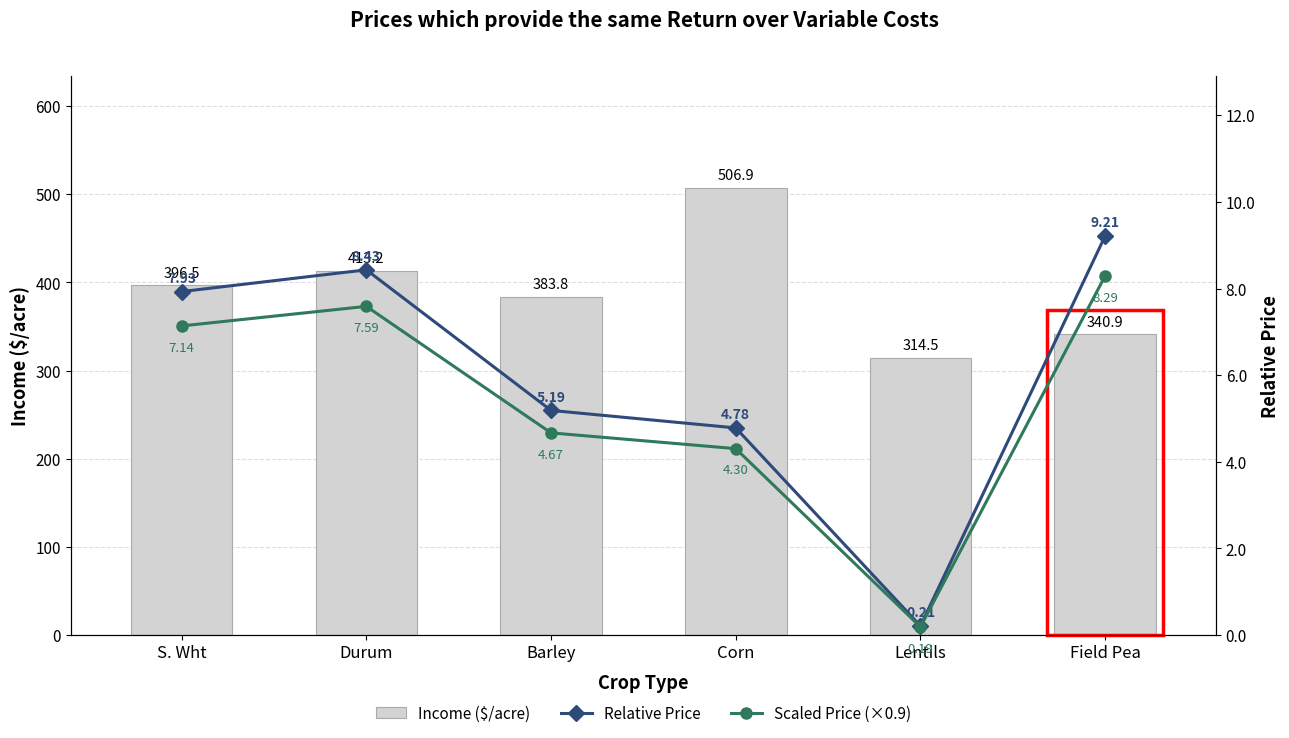

Count the number of data series in this chart.

3